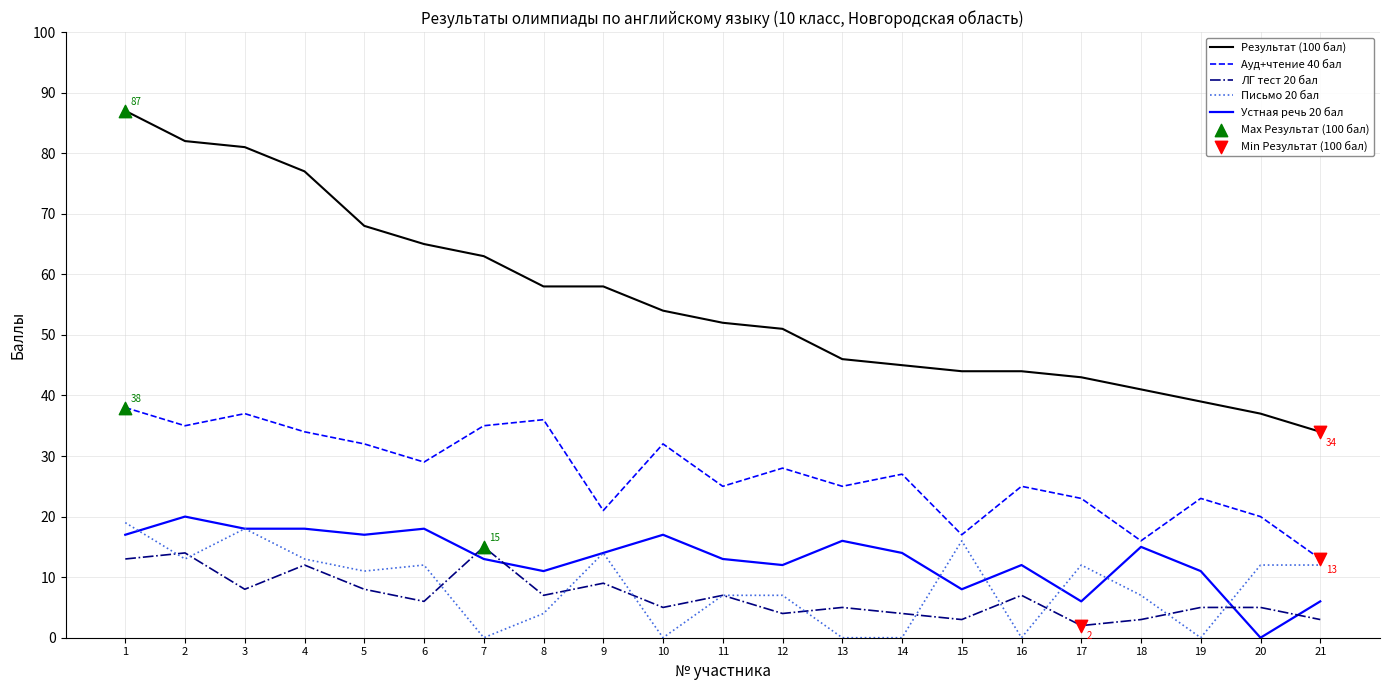

Which series has the largest range (max minus min)?

Результат (100 бал)